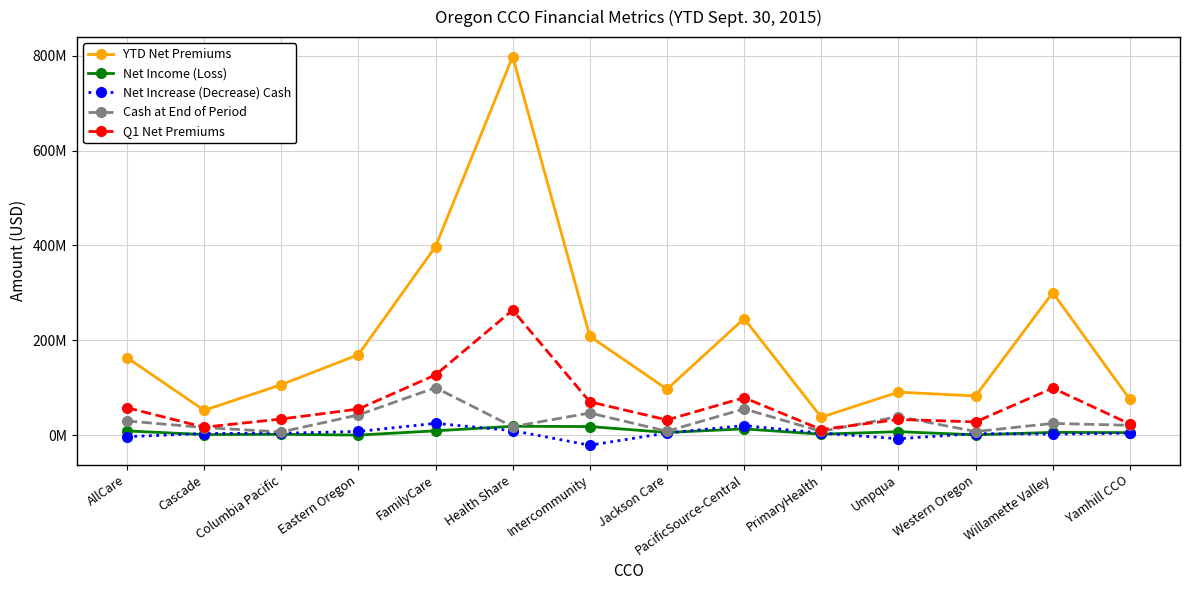

What is the minimum value shown in the chart?

-20855700